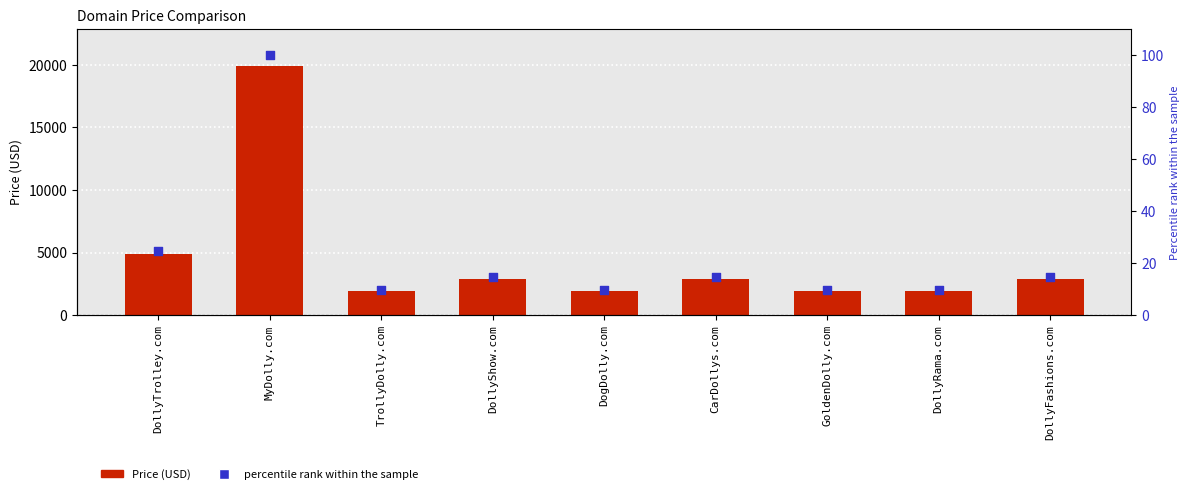

Which series has the largest total across all categories?

Price